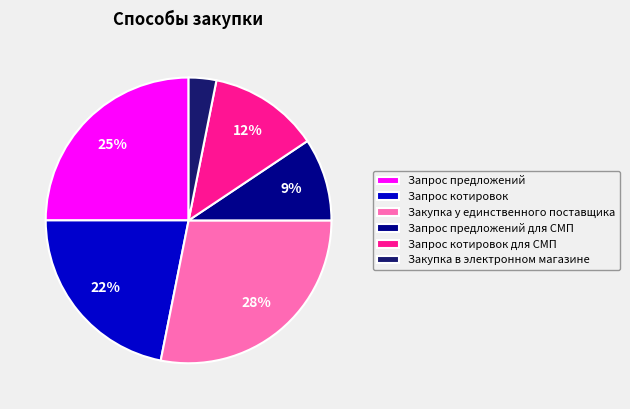

Do Закупка в электронном магазине and Закупка у единственного поставщика together represent more than half of the pie?

No